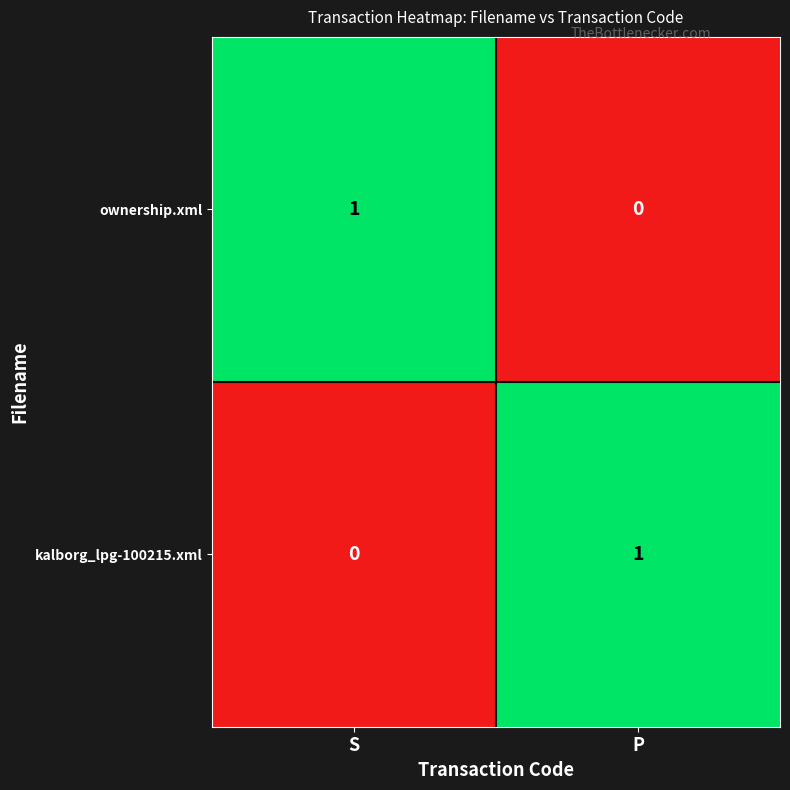

Count the number of data series in this chart.

2